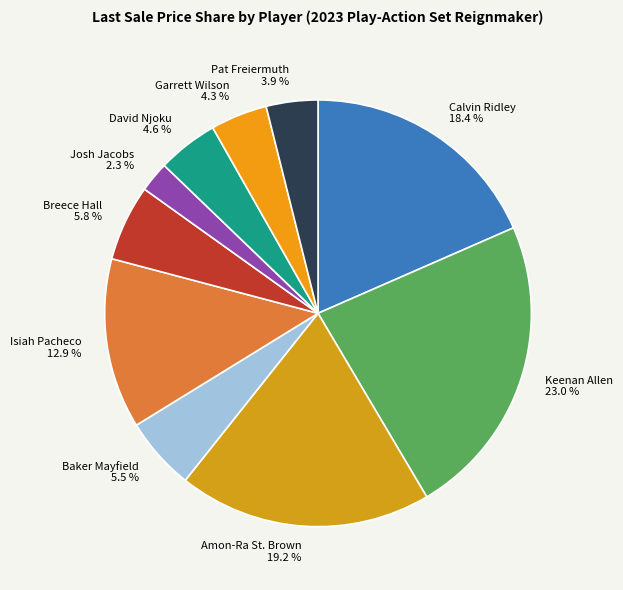

Is there a majority slice in this chart?

No